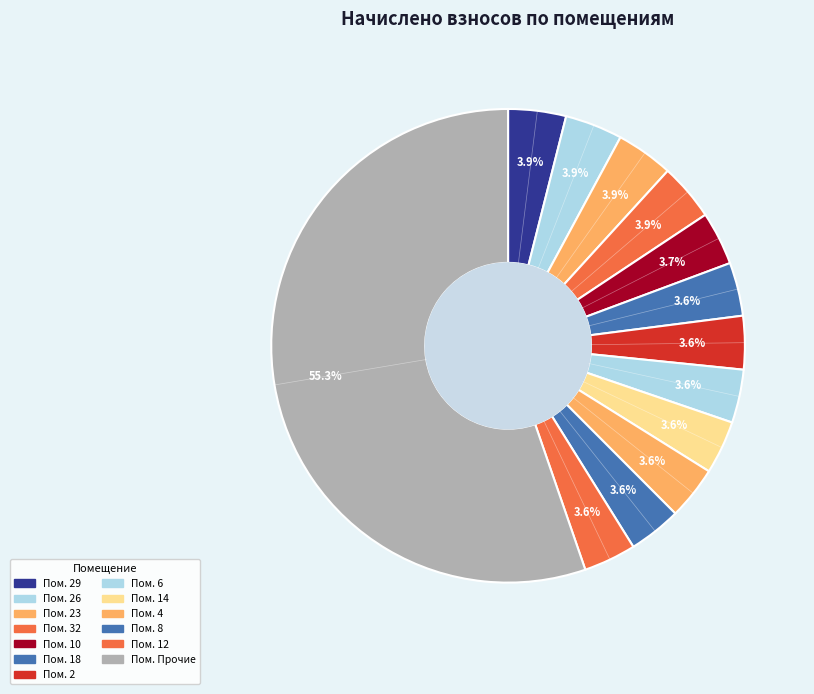

How many slices are in this pie chart?

13